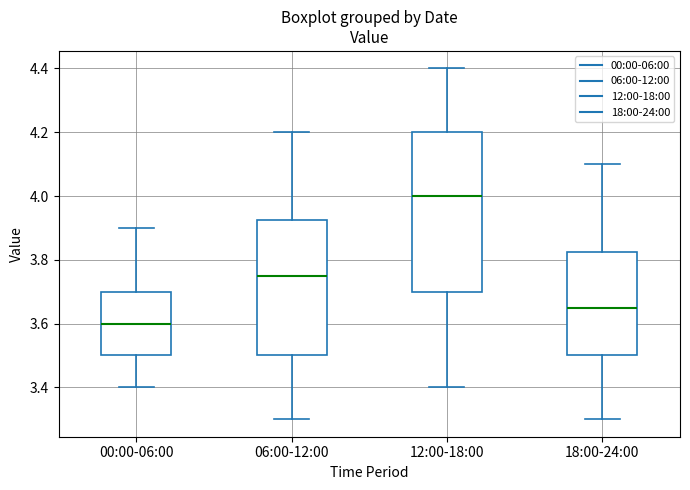

Where is the upper edge of the box for 12:00-18:00 on the y-axis? The values are not printed on the chart, so give them approximately, as read against the axis.

4.20